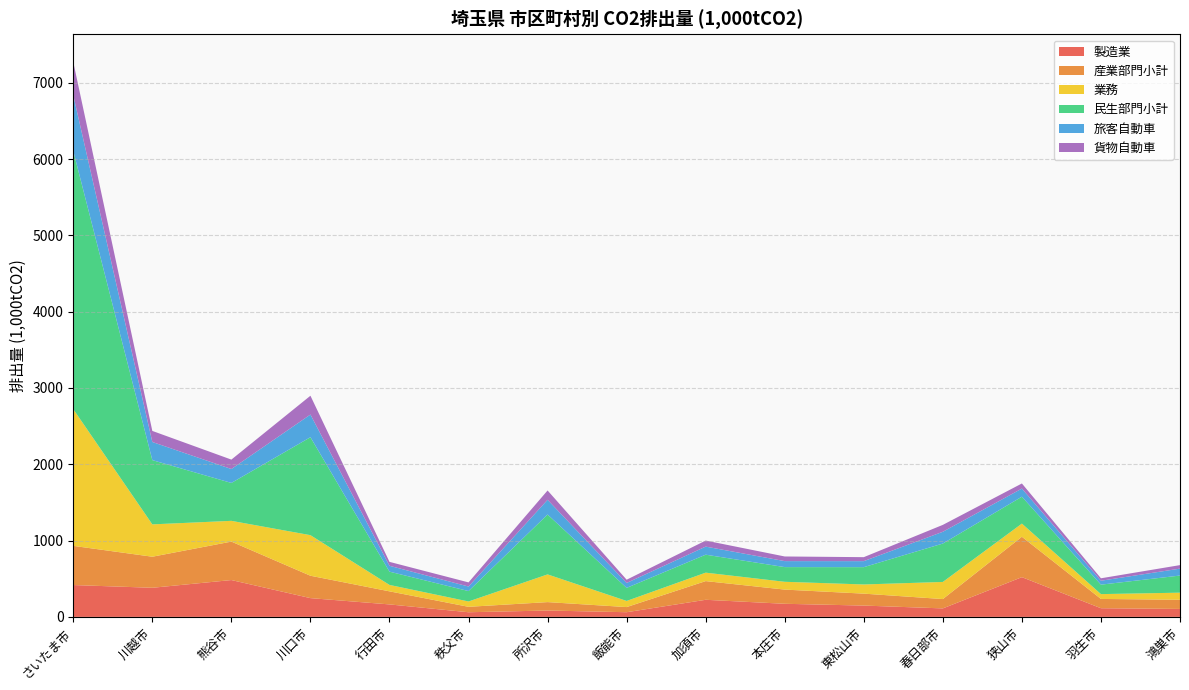

Reading left to right, extract all data points from this chart.

製造業: さいたま市=417.4	川越市=381.6	熊谷市=482.8	川口市=246.0	行田市=163.5	秩父市=60.9	所沢市=83.5	飯能市=61.3	加須市=224.1	本庄市=171.7	東松山市=148.4	春日部市=111.3	狭山市=520.8	羽生市=113.5	鴻巣市=104.3
産業部門小計: さいたま市=513.5	川越市=407.2	熊谷市=503.9	川口市=293.4	行田市=171.4	秩父市=71.2	所沢市=110.3	飯能市=67.5	加須市=244.9	本庄市=186.2	東松山市=156.4	春日部市=122.5	狭山市=529.6	羽生市=121.9	鴻巣市=120.2
業務: さいたま市=1791.6	川越市=423.8	熊谷市=272.1	川口市=531.7	行田市=84.0	秩父市=70.0	所沢市=363.0	飯能市=80.3	加須市=110.7	本庄市=102.2	東松山市=120.2	春日部市=224.2	狭山市=172.3	羽生市=63.2	鴻巣市=93.0
民生部門小計: さいたま市=3384.2	川越市=842.1	熊谷市=496.8	川口市=1283.8	行田市=173.9	秩父市=136.3	所沢市=785.0	飯能市=171.2	加須市=235.5	本庄市=192.5	東松山市=226.9	春日部市=503.4	狭山市=352.5	羽生市=123.9	鴻巣市=224.4
旅客自動車: さいたま市=729.5	川越市=237.7	熊谷市=182.4	川口市=297.0	行田市=77.0	秩父市=59.5	所沢市=192.9	飯能市=64.6	加須市=105.8	本庄市=78.5	東松山市=78.8	春日部市=154.2	狭山市=106.7	羽生市=51.5	鴻巣市=90.8
貨物自動車: さいたま市=436.0	川越市=145.0	熊谷市=123.5	川口市=246.6	行田市=51.4	秩父市=54.2	所沢市=122.1	飯能市=42.6	加須市=79.2	本庄市=60.9	東松山市=52.2	春日部市=90.5	狭山市=66.7	羽生市=32.0	鴻巣市=46.0